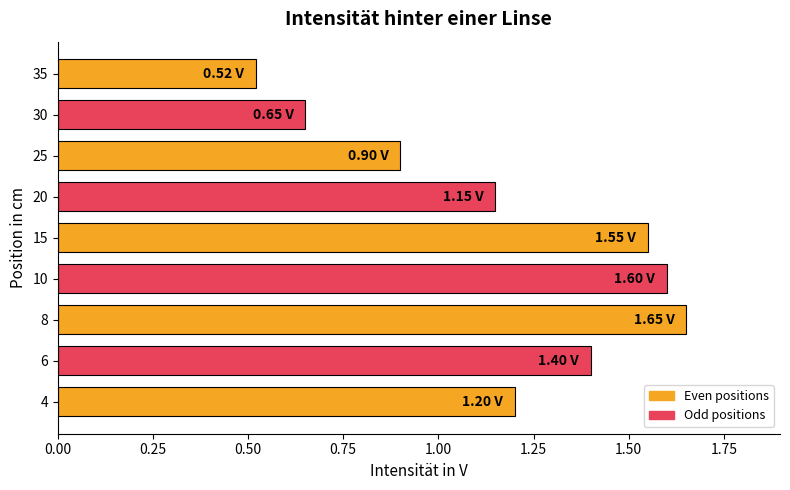

What is the average value?

1.2